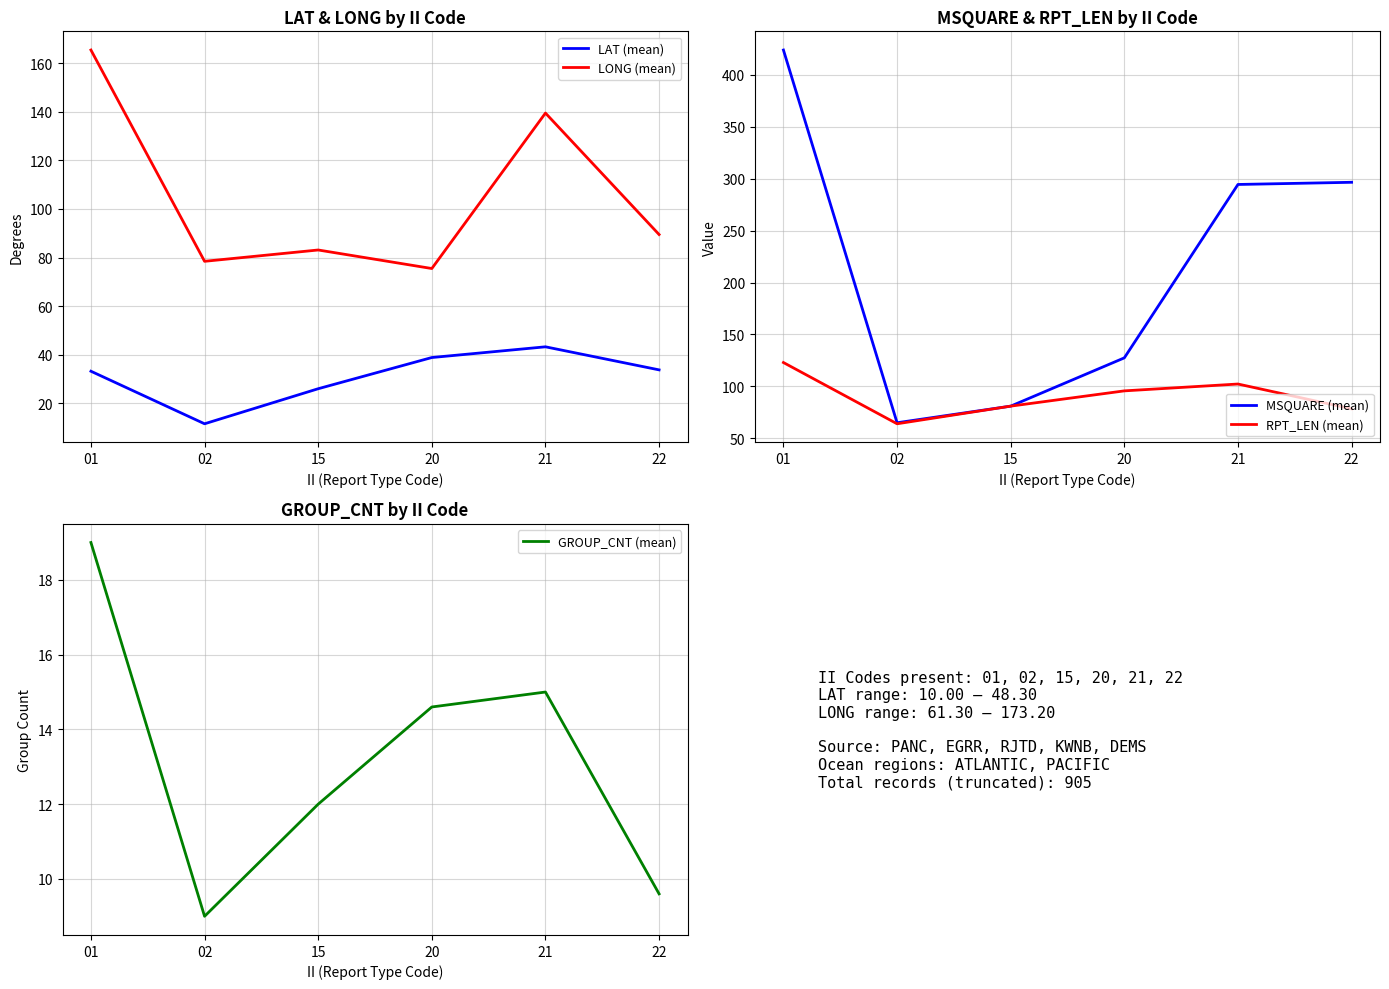

Which series has the largest total across all categories?

MSQUARE (mean)